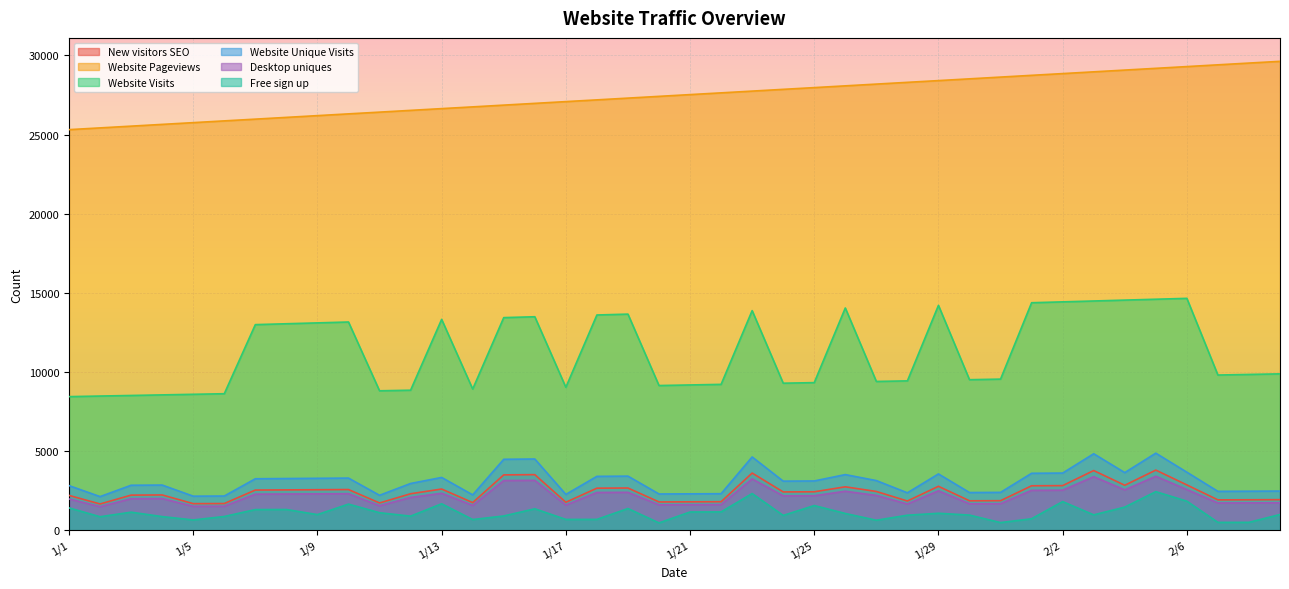

The value of Website Unique Visits at 1/11 is 3861. True or false?

False